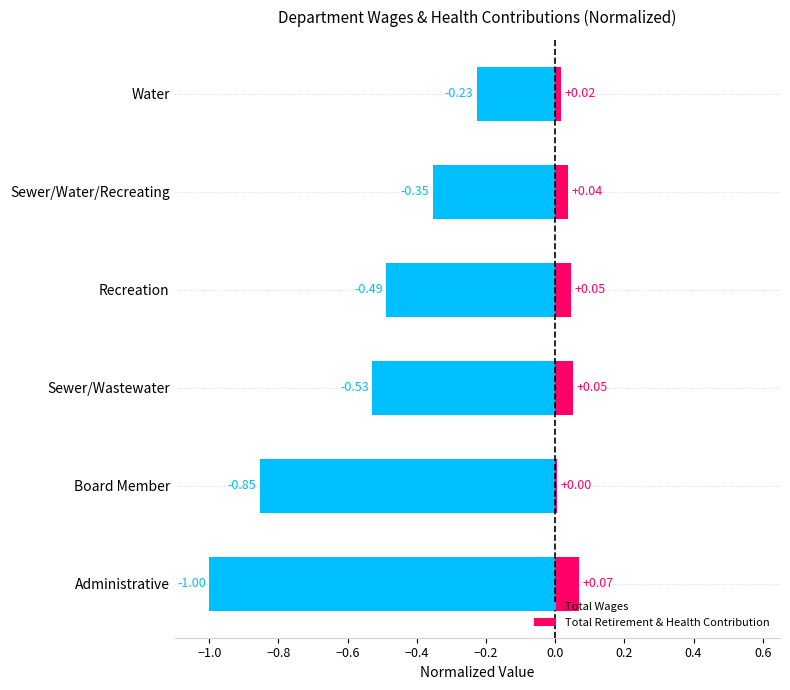

List the series in order of their peak value, highest first.

Total Retirement & Health Contribution, Total Wages